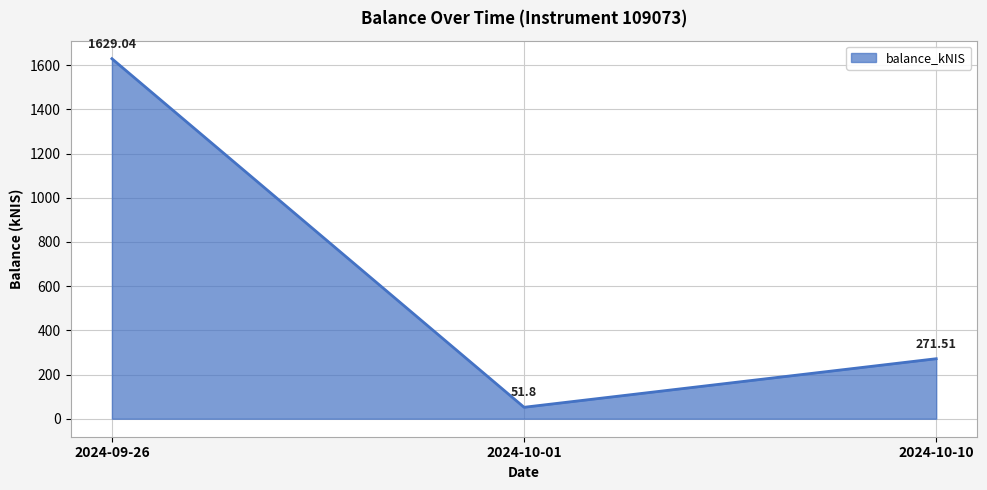

What is the average value?

650.8